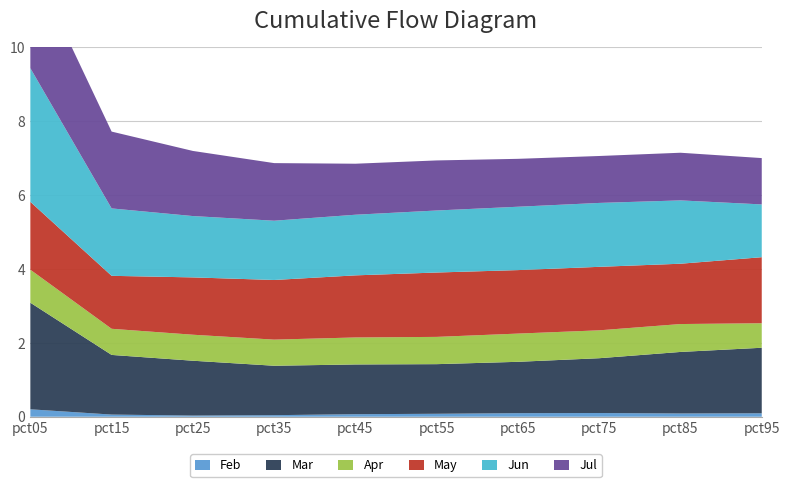

Reading left to right, what are all the values shown in this chart?

Feb: pct05=0.2	pct15=0.1	pct25=0.0	pct35=0.0	pct45=0.1	pct55=0.1	pct65=0.1	pct75=0.1	pct85=0.1	pct95=0.1
Mar: pct05=2.9	pct15=1.6	pct25=1.5	pct35=1.3	pct45=1.3	pct55=1.3	pct65=1.4	pct75=1.5	pct85=1.7	pct95=1.8
Apr: pct05=0.9	pct15=0.7	pct25=0.7	pct35=0.7	pct45=0.7	pct55=0.7	pct65=0.8	pct75=0.8	pct85=0.8	pct95=0.7
May: pct05=1.8	pct15=1.4	pct25=1.6	pct35=1.6	pct45=1.7	pct55=1.7	pct65=1.7	pct75=1.7	pct85=1.6	pct95=1.8
Jun: pct05=3.6	pct15=1.8	pct25=1.7	pct35=1.6	pct45=1.6	pct55=1.7	pct65=1.7	pct75=1.7	pct85=1.7	pct95=1.4
Jul: pct05=2.9	pct15=2.1	pct25=1.8	pct35=1.6	pct45=1.4	pct55=1.4	pct65=1.3	pct75=1.3	pct85=1.3	pct95=1.3